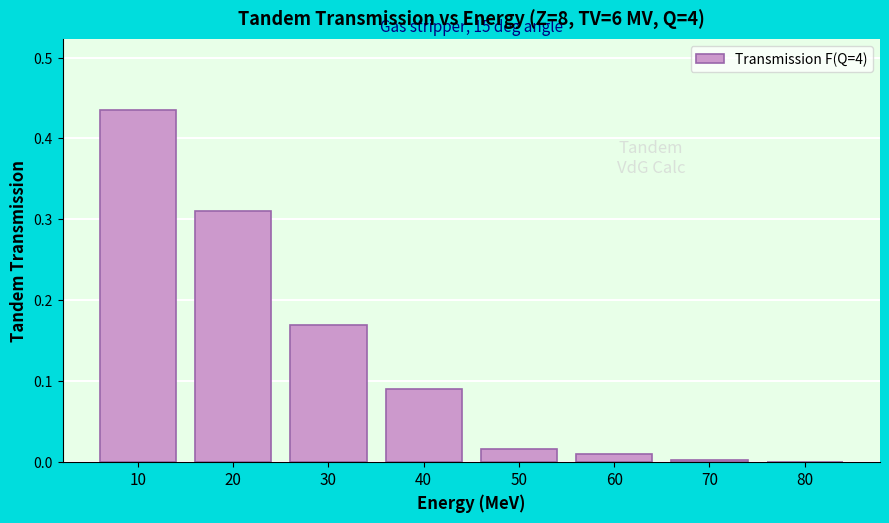

The chart shows a value of 0.1 at 20. True or false?

False